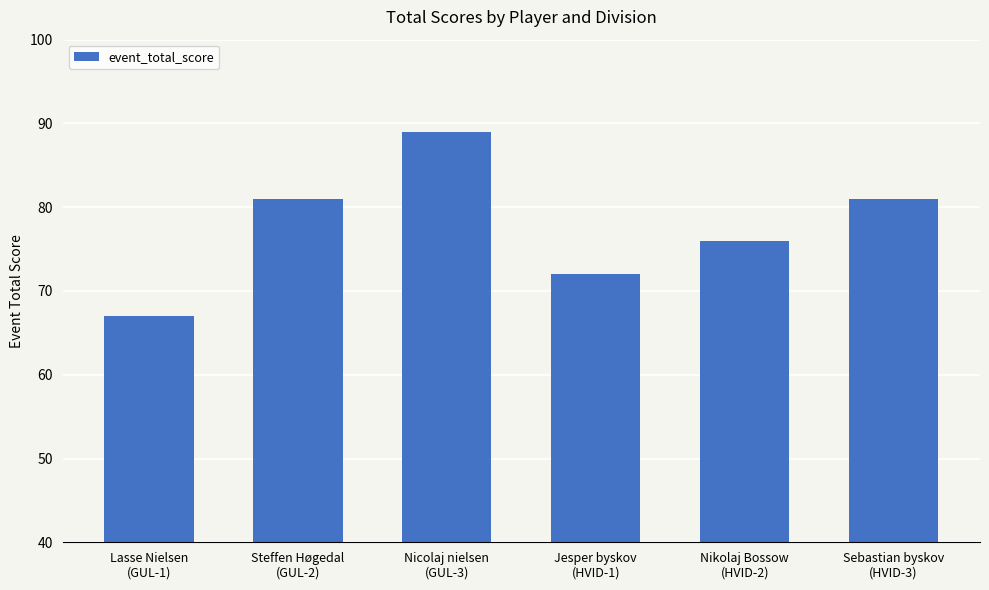

At which category does the chart reach its peak across all series?

Nicolaj nielsen
(GUL-3)